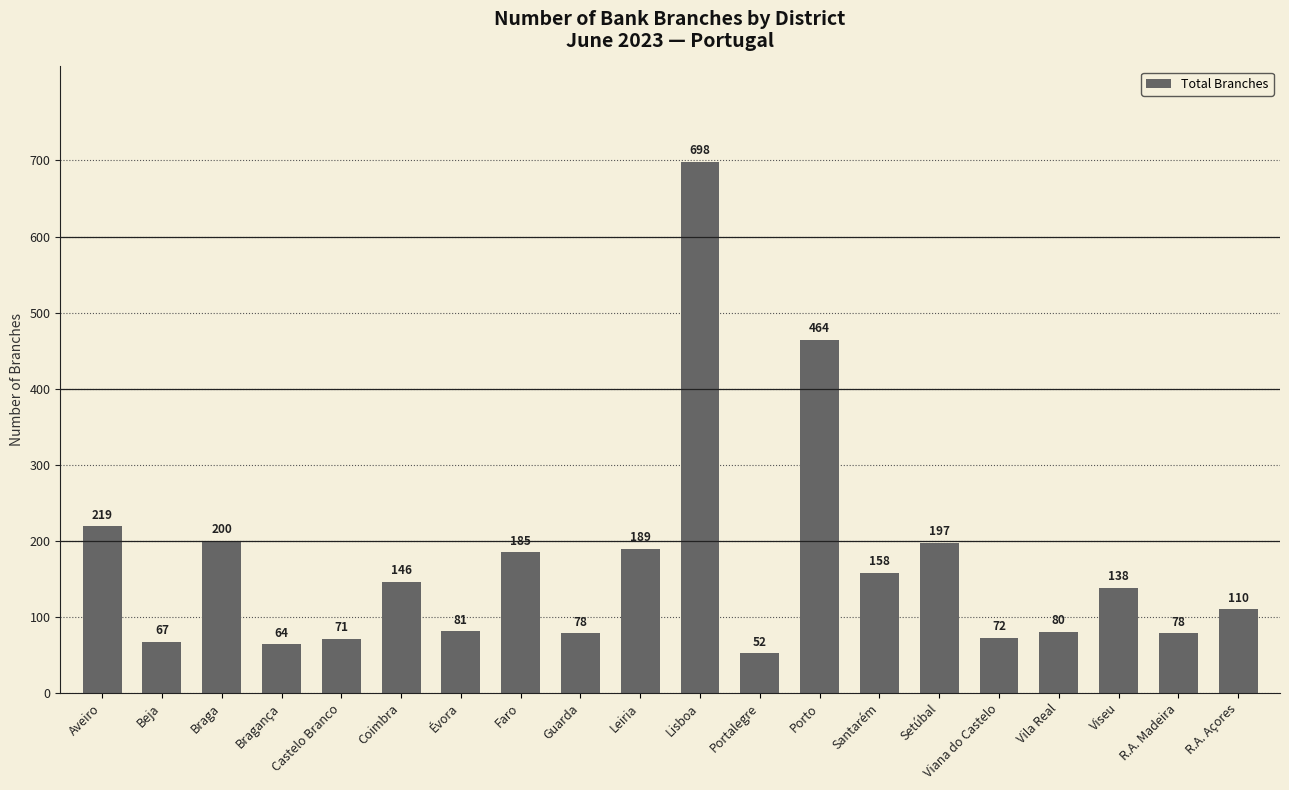

Where does the data first go above 138?

Aveiro